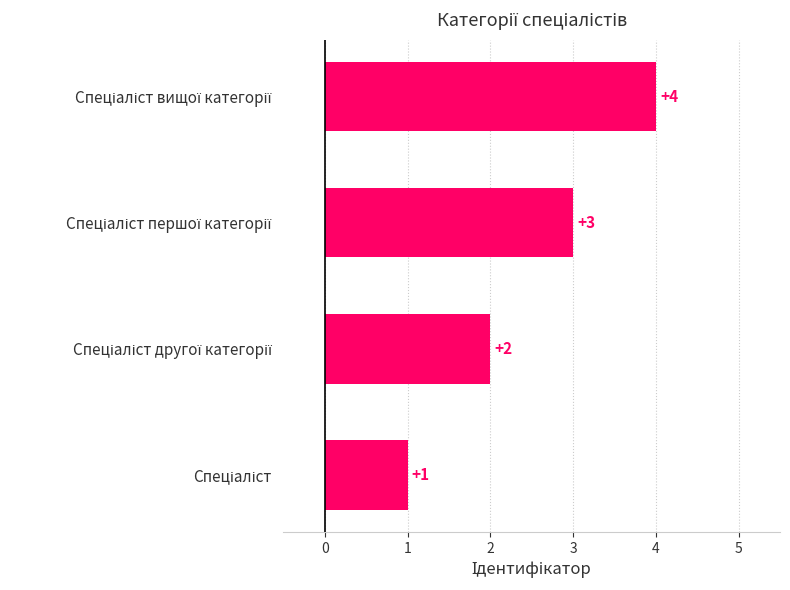

What is the difference between the maximum and minimum values?

3